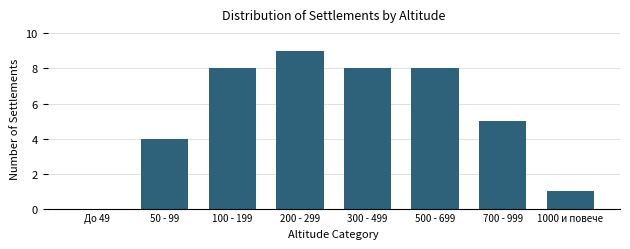

Reading right to left, extract all data points from this chart.

1000 и повече=1	700 - 999=5	500 - 699=8	300 - 499=8	200 - 299=9	100 - 199=8	50 - 99=4	До 49=0